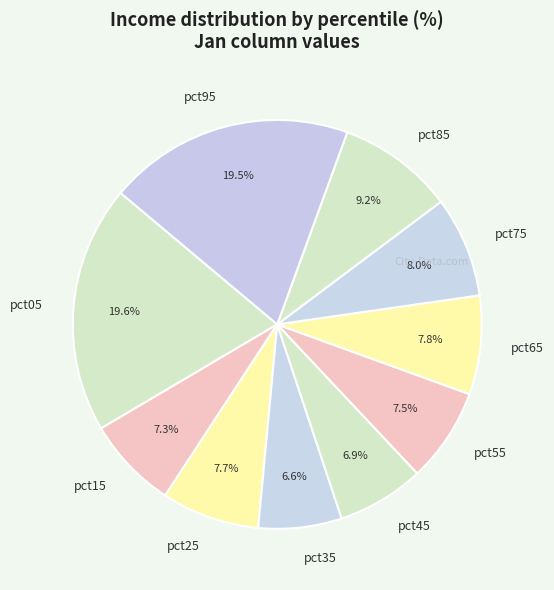

Is there a majority slice in this chart?

No